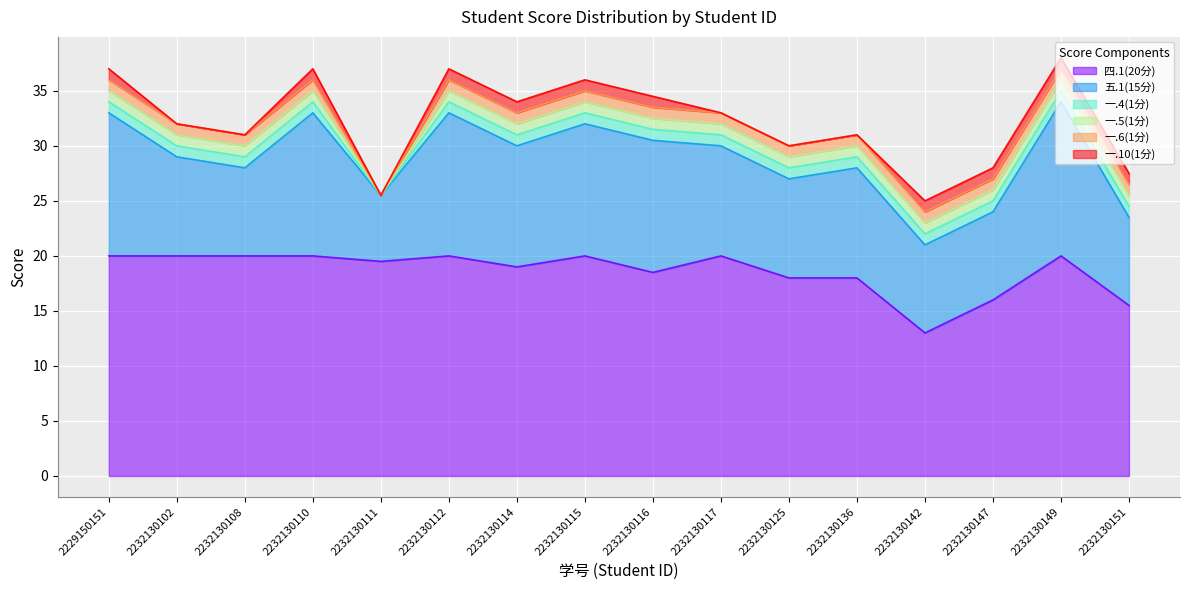

How many lines are shown in the chart?

6